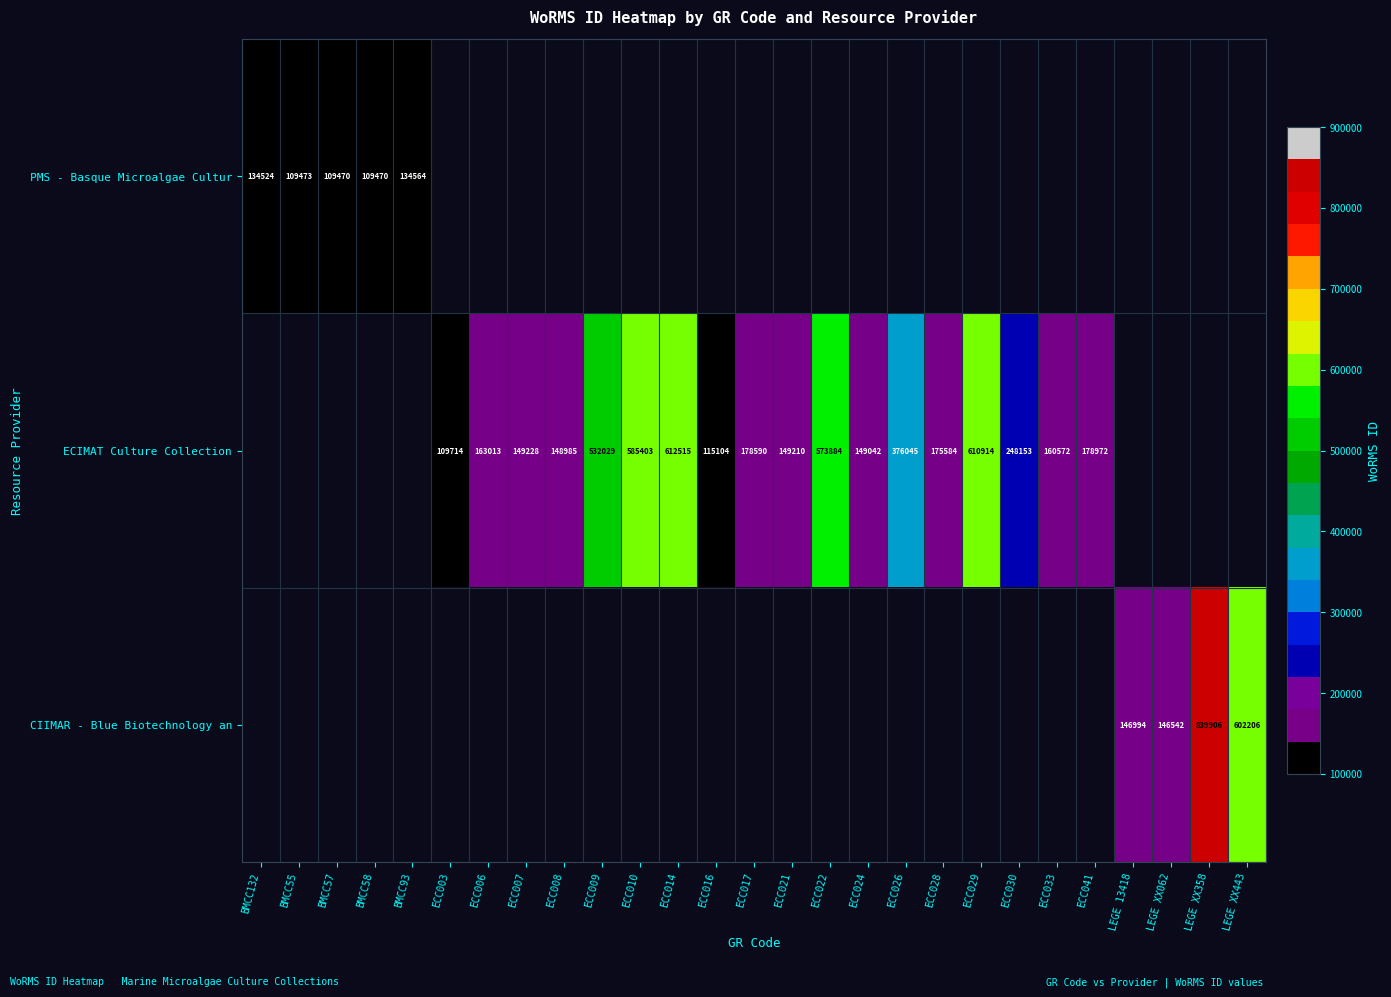

How many distinct data groups are displayed?

3